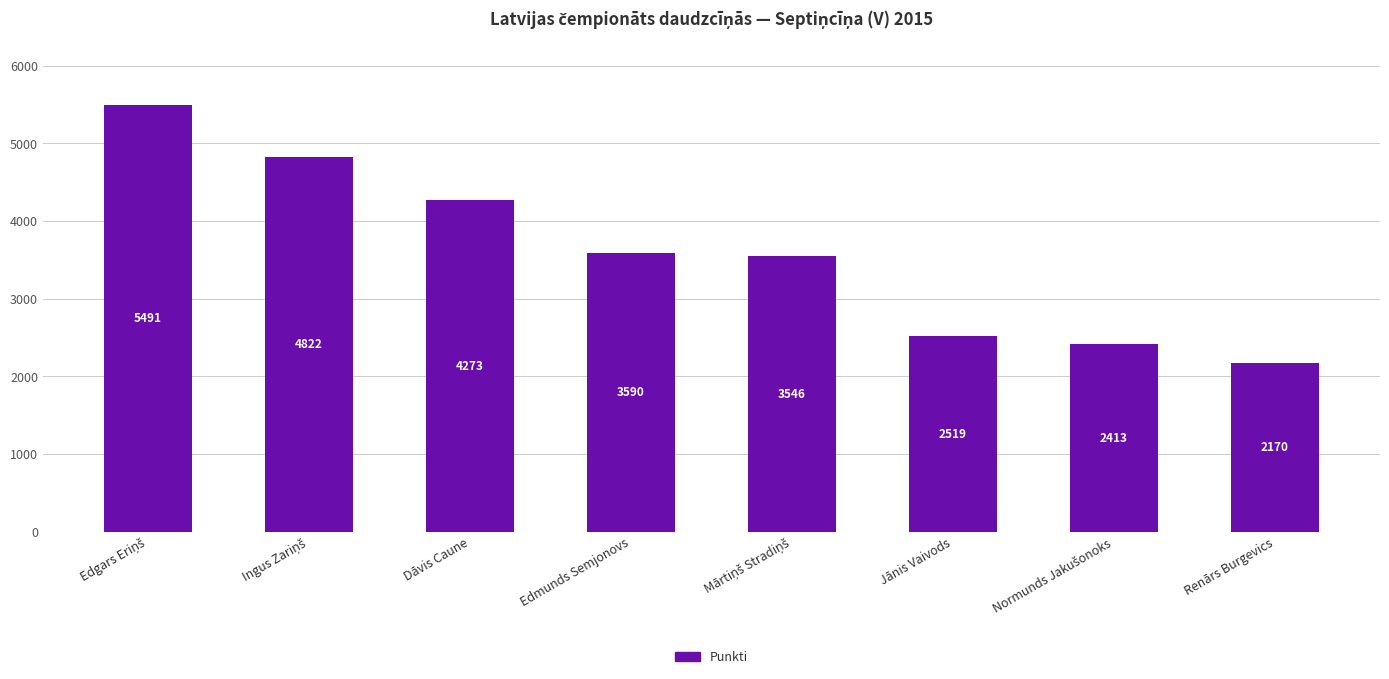

Reading left to right, list all the values displayed in this chart.

5491	4822	4273	3590	3546	2519	2413	2170